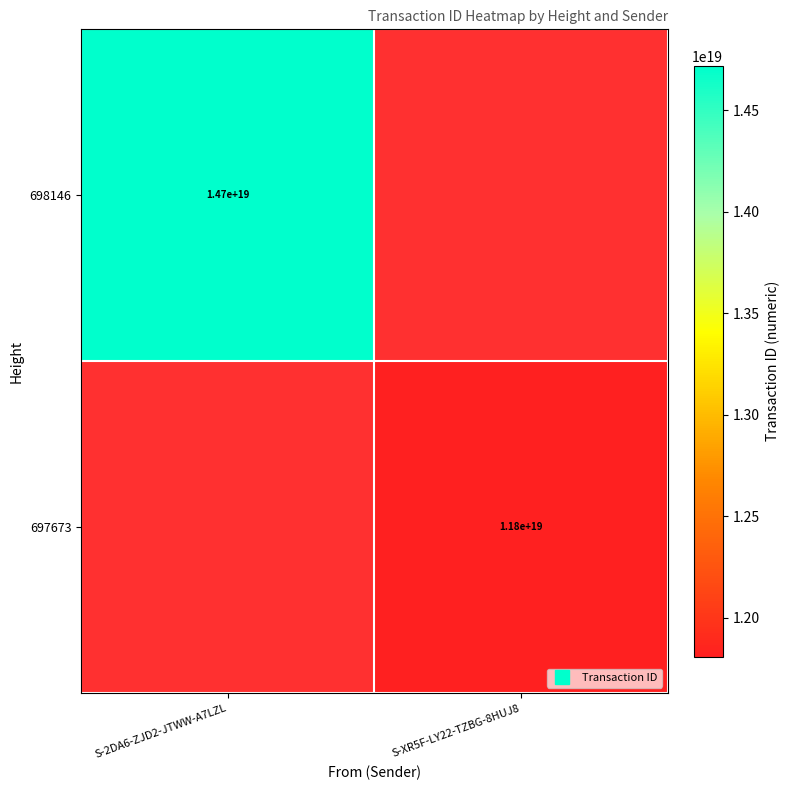

The value of 697673 at S-XR5F-LY22-TZBG-8HUJ8 is 11809406192044779520.0. True or false?

True